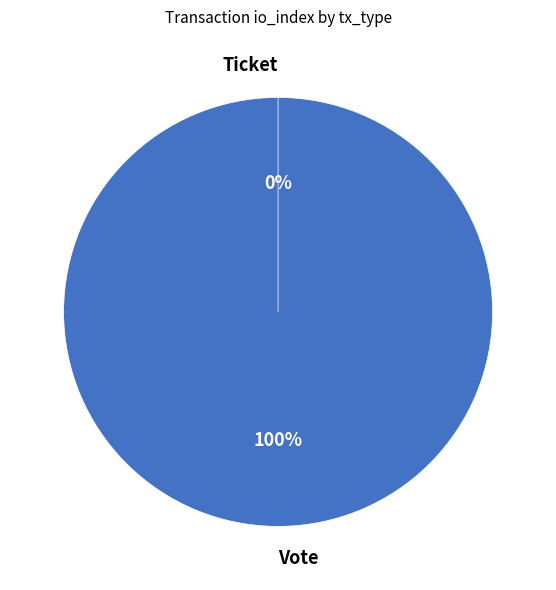

Which category has the smallest portion of the pie?

Ticket